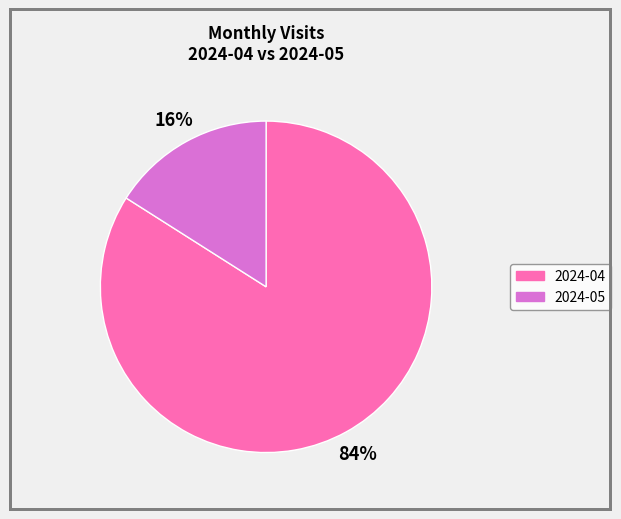

True or false: 2024-04 accounts for 90% of the total.

False